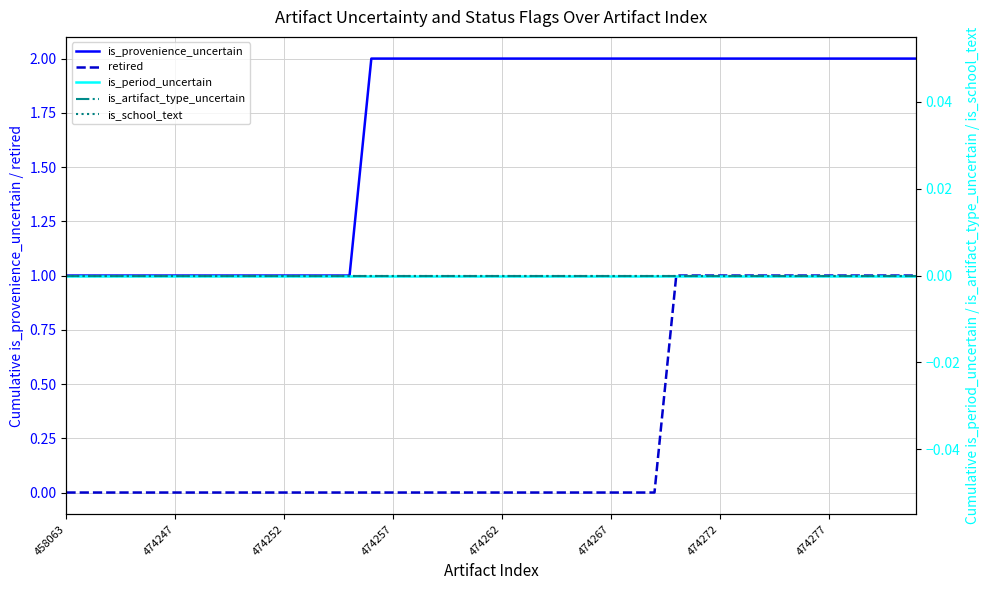

True or false: is_provenience_uncertain and retired cross at least once.

False